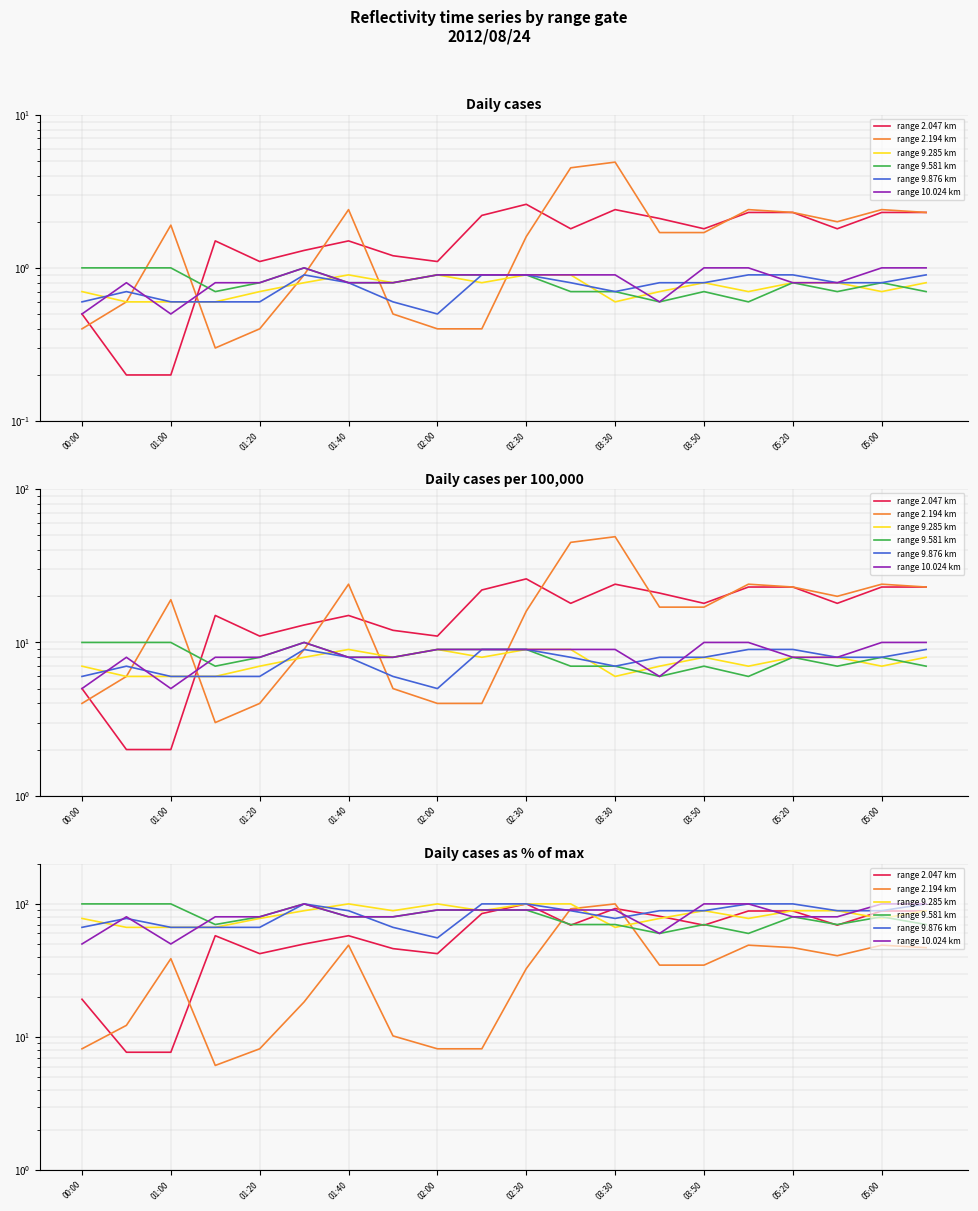

Which series has the largest total across all categories?

range 9.285 km